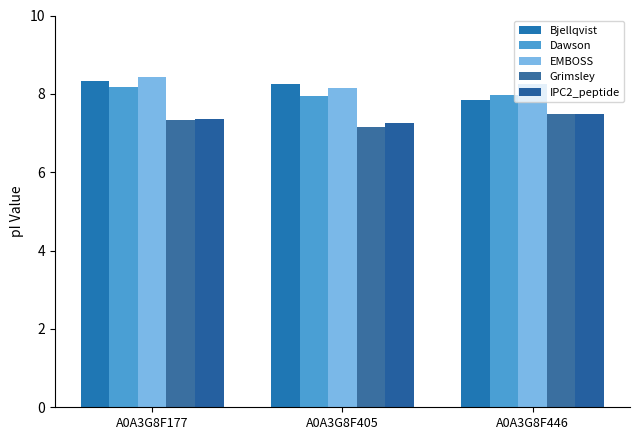

What is the approximate value of IPC2_peptide at A0A3G8F405?

7.2